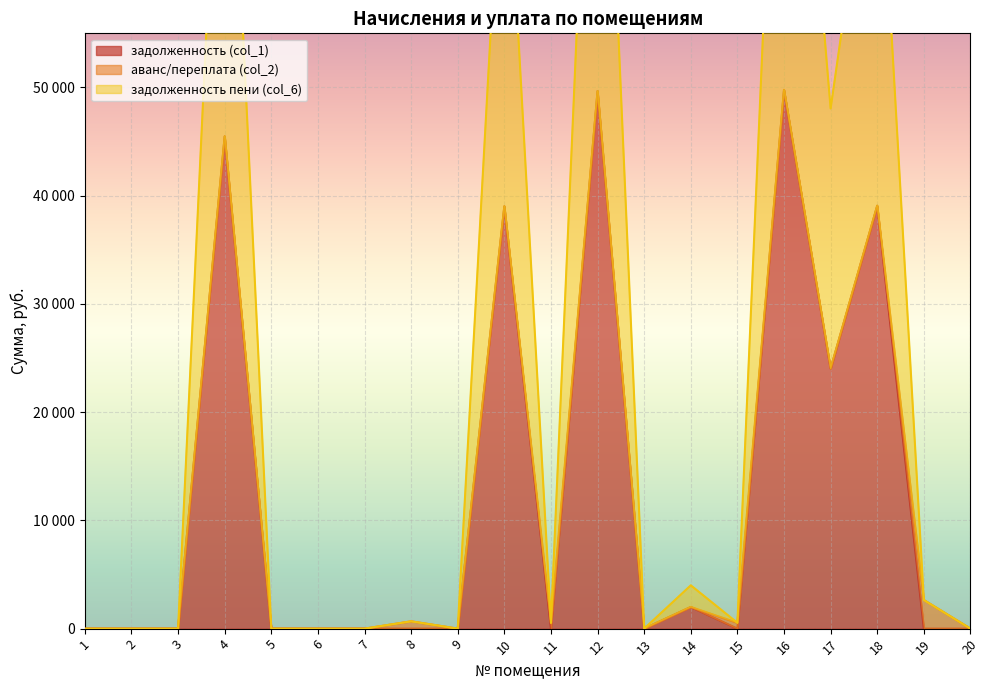

At how many categories does at least one series exceed 59963?

5